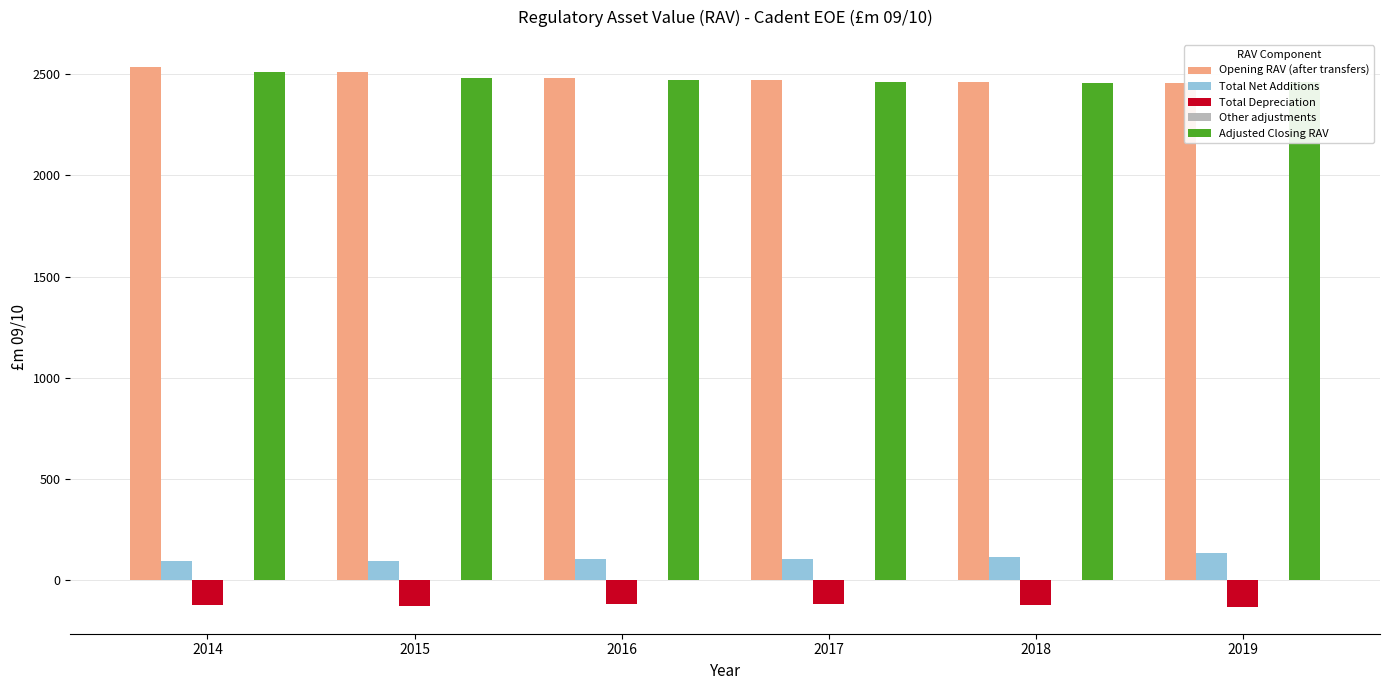

Count the number of data series in this chart.

4